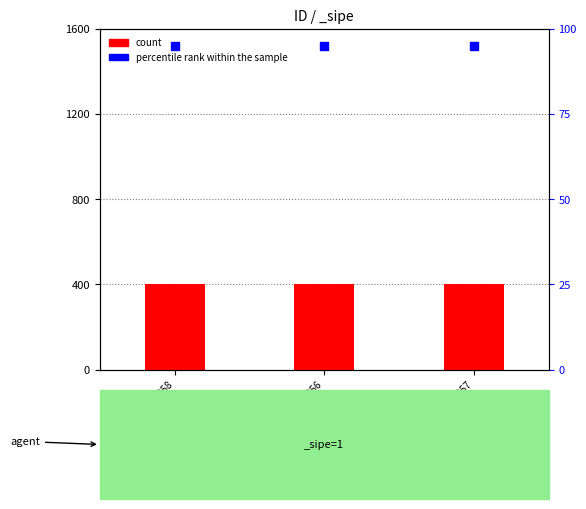

Which series has the widest spread of Y values?

count